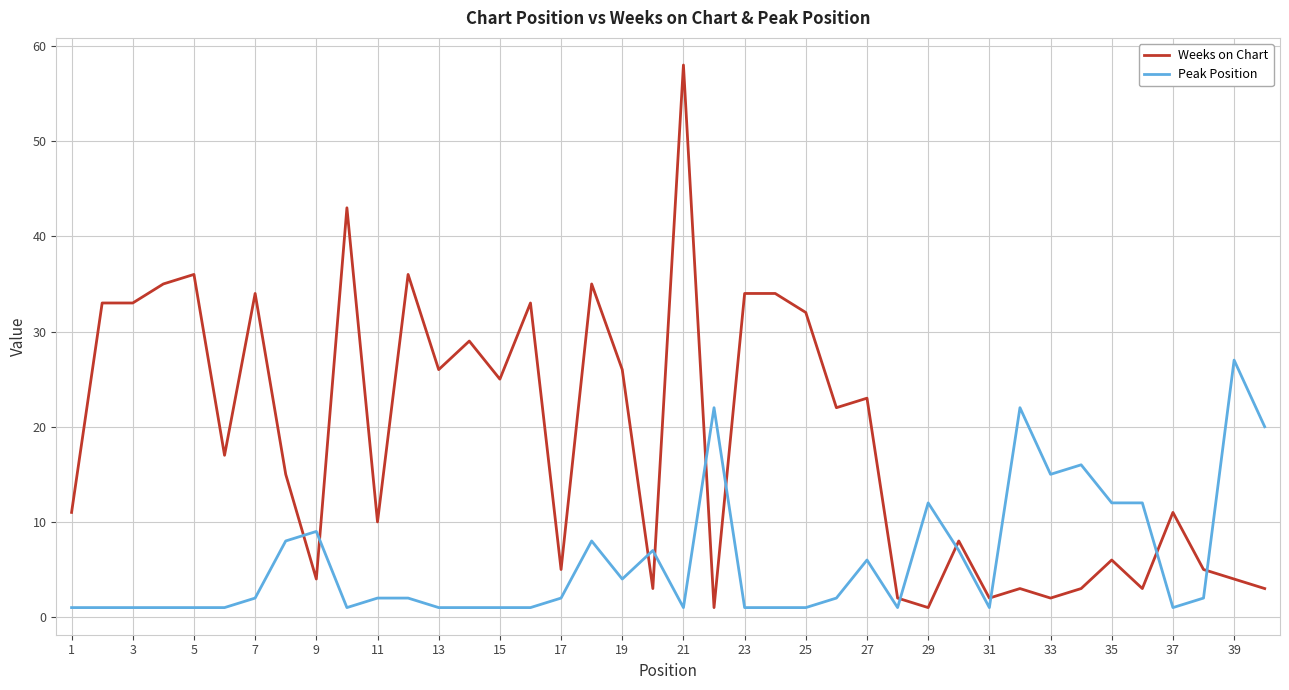

List the series in order of their overall mean, highest first.

Weeks on Chart, Peak Position